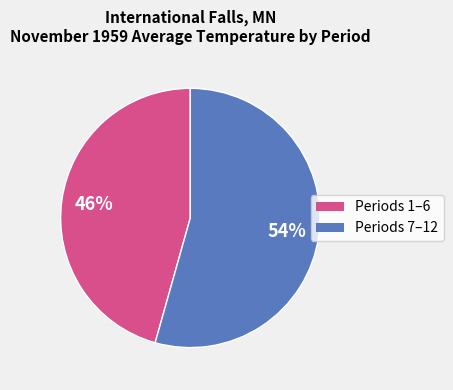

Is there a majority slice in this chart?

Yes